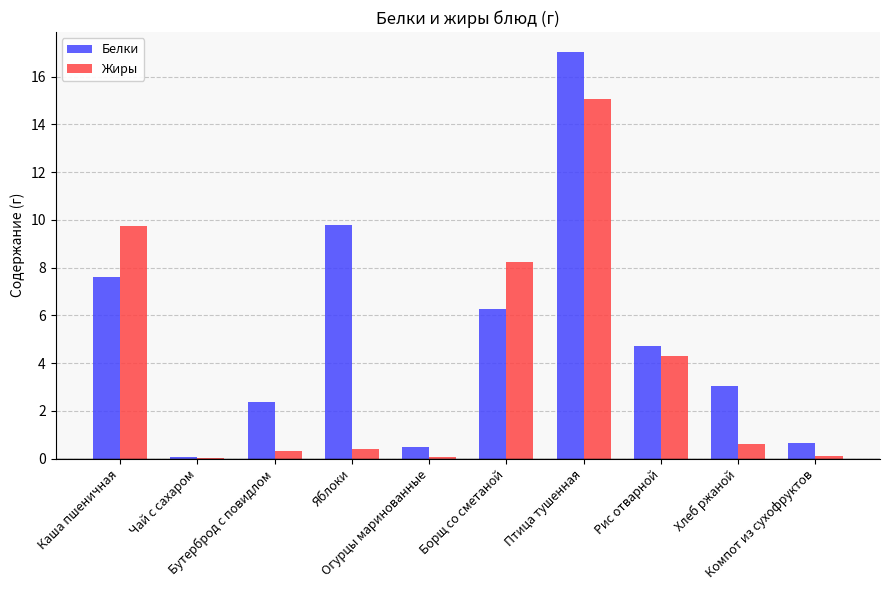

Where is Белки nearest to the value 8?

Каша пшеничная